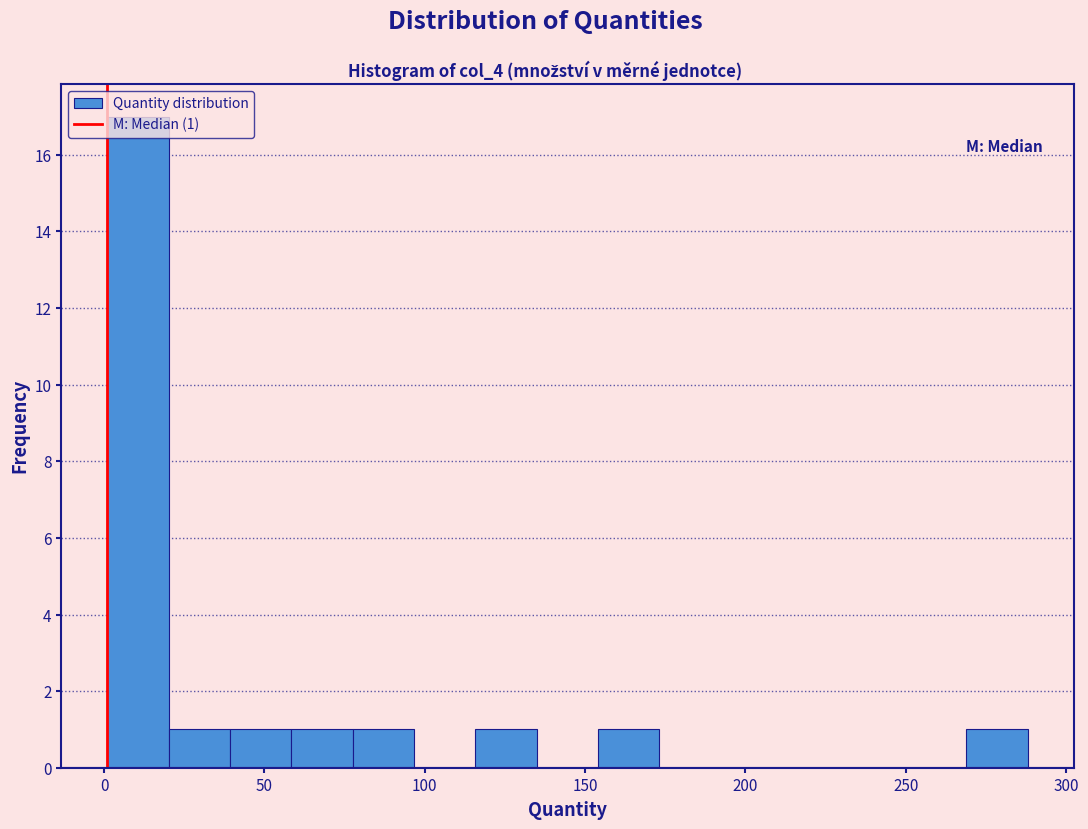

Around what value on the x-axis is the tallest bar? Give the approximate position of its centre, as read against the axis.

10